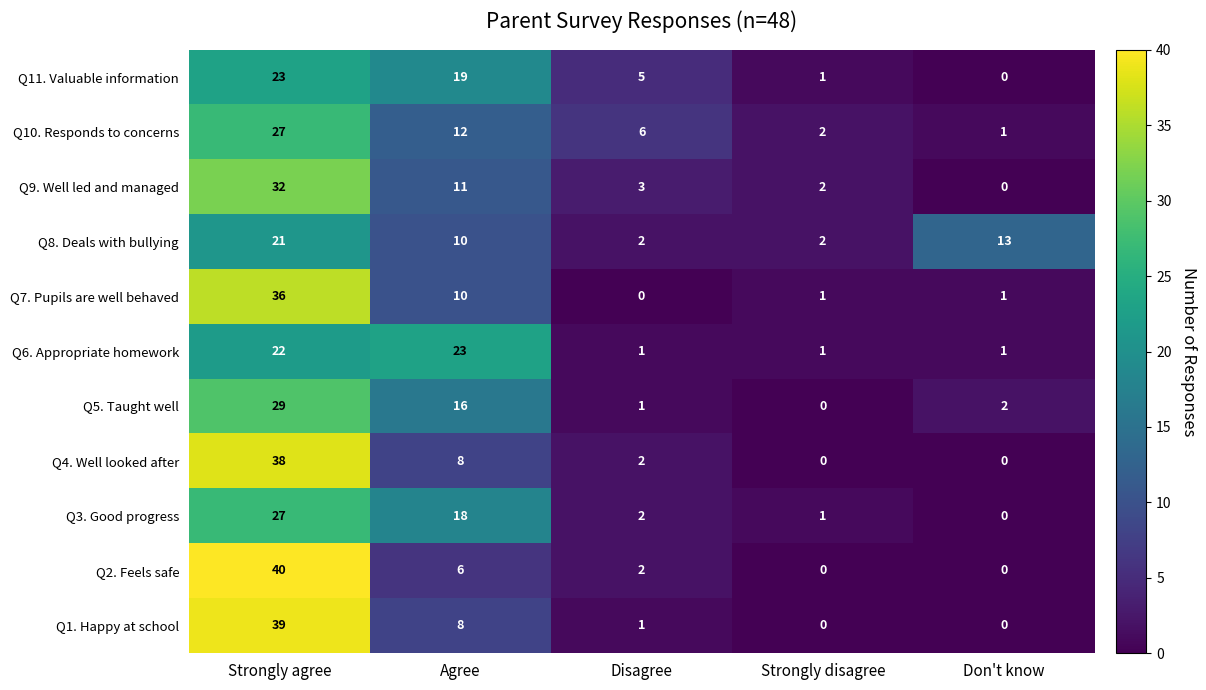

What is the difference between the maximum and second lowest values in the Q5. Taught well series?

28